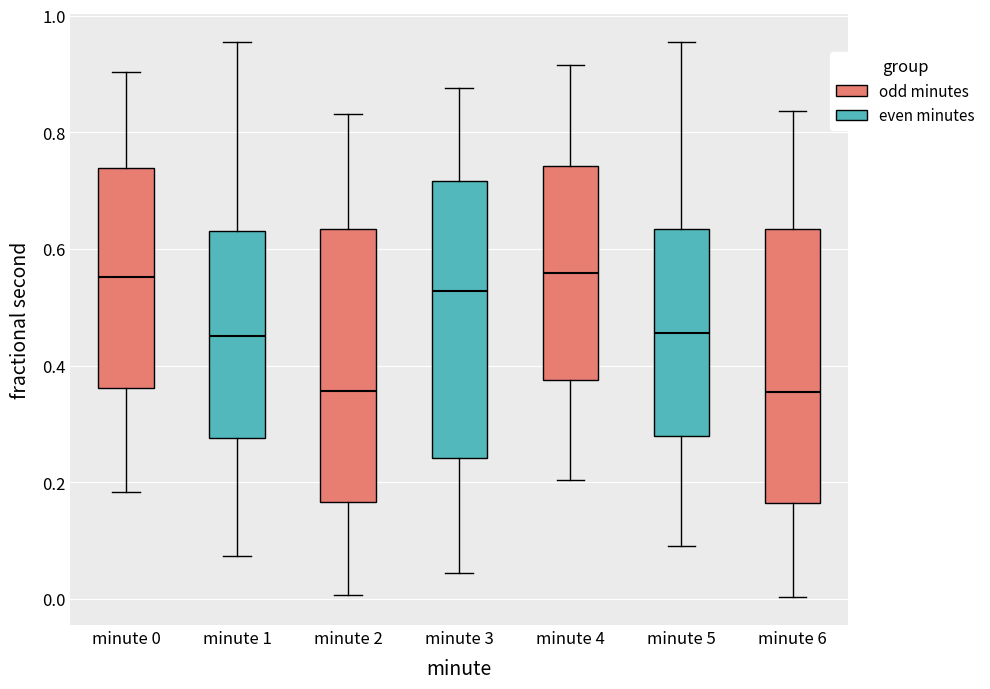

Where does the lower whisker of the box for minute 6 end on the y-axis? The values are not printed on the chart, so give them approximately, as read against the axis.

0.00